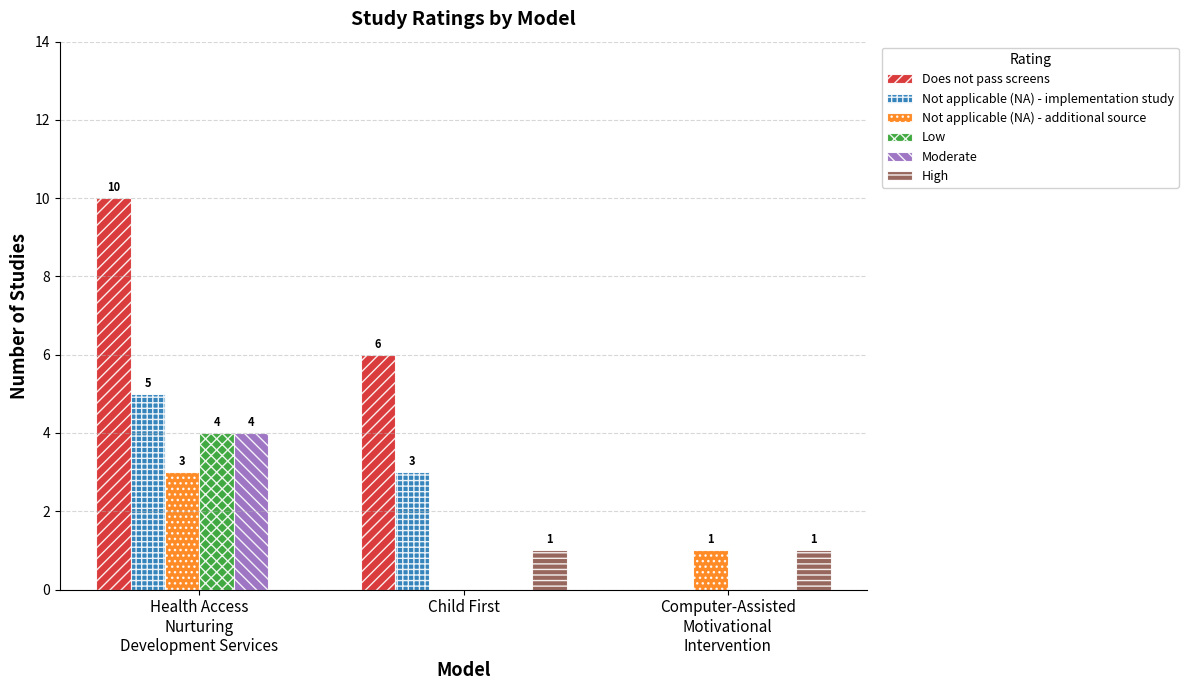

Are the bars grouped side by side (vs. stacked)?

Yes